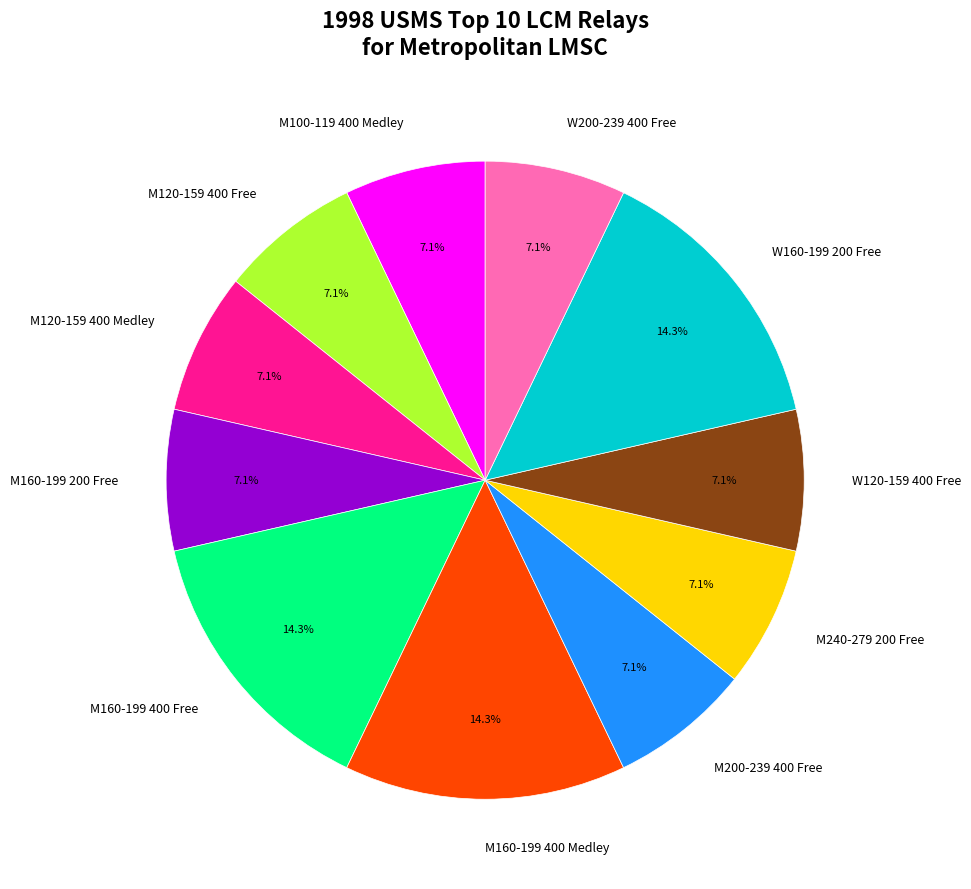

What percentage is NOT represented by W120-159 400 Free?

92.9%